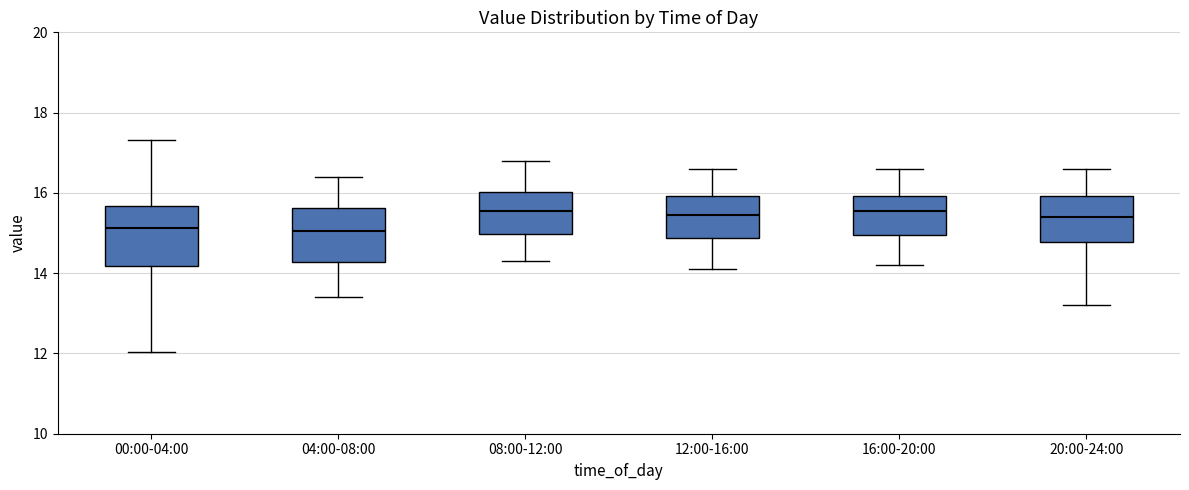

Reading left to right, transcribe this box plot: for each box, give where its median line is, the range the box spans, and where its two whiskers end, as read against the y-axis. The values are not printed on the chart, so give them approximately, as read against the axis.

00:00-04:00: median 15.2, box 14.2 to 15.6, whiskers 12.0 to 17.4
04:00-08:00: median 15.0, box 14.2 to 15.6, whiskers 13.4 to 16.4
08:00-12:00: median 15.6, box 15.0 to 16.0, whiskers 14.4 to 16.8
12:00-16:00: median 15.4, box 14.8 to 16.0, whiskers 14.2 to 16.6
16:00-20:00: median 15.6, box 15.0 to 16.0, whiskers 14.2 to 16.6
20:00-24:00: median 15.4, box 14.8 to 16.0, whiskers 13.2 to 16.6